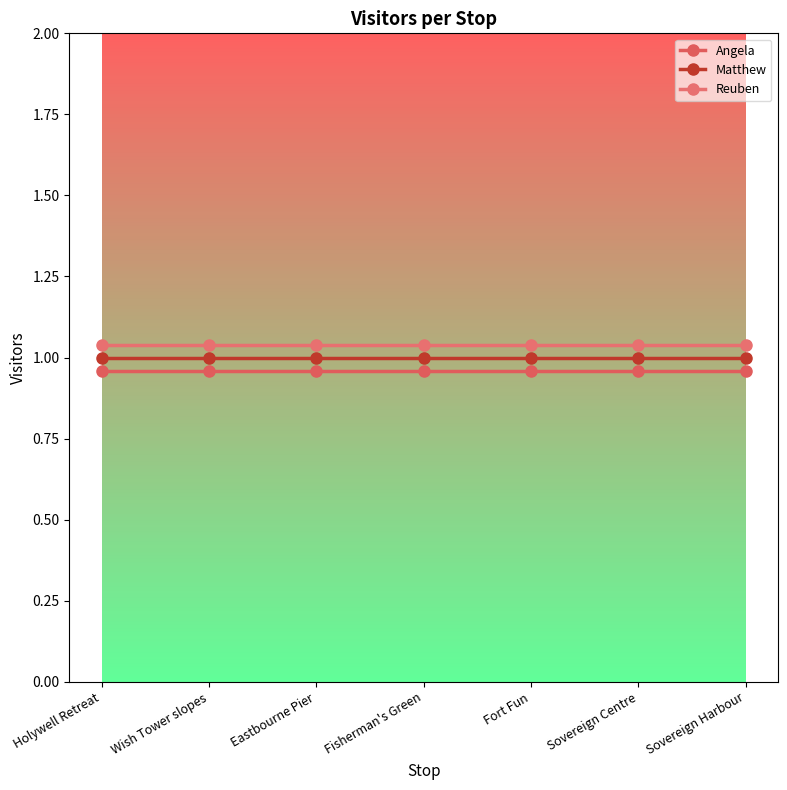

What is the value of the Reuben point at the 3rd from the left?

1.0